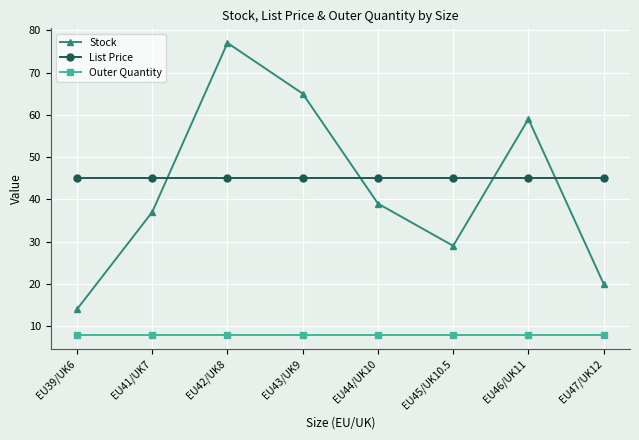

List the series in order of their peak value, highest first.

Stock, List Price, Outer Quantity